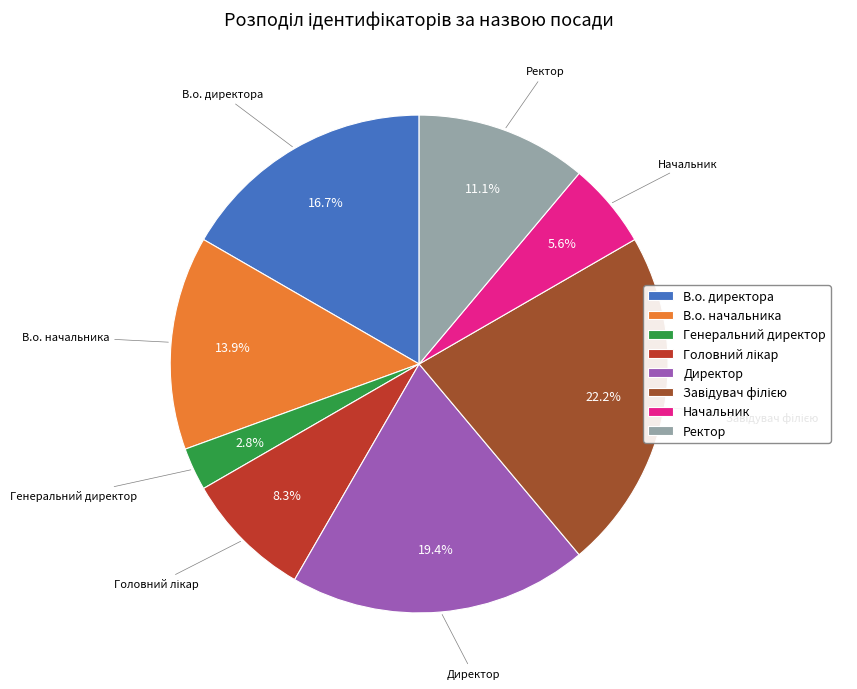

Is there any slice that represents more than half of the pie?

No